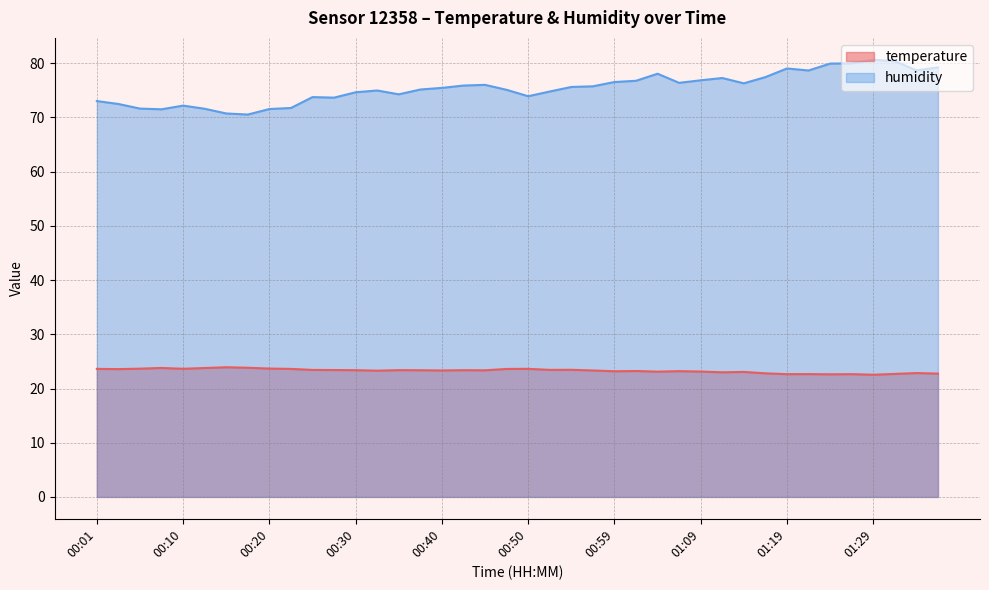

How many lines are shown in the chart?

2